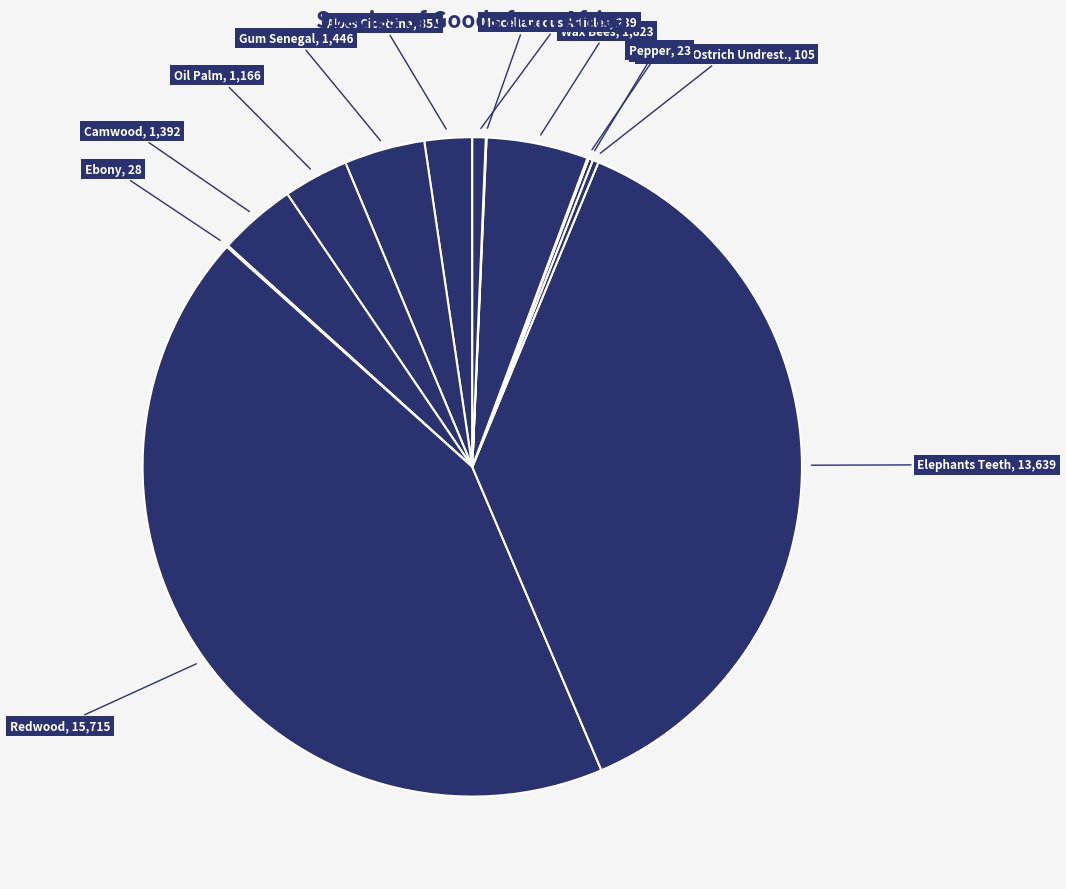

Which category has the biggest portion of the pie?

Redwood